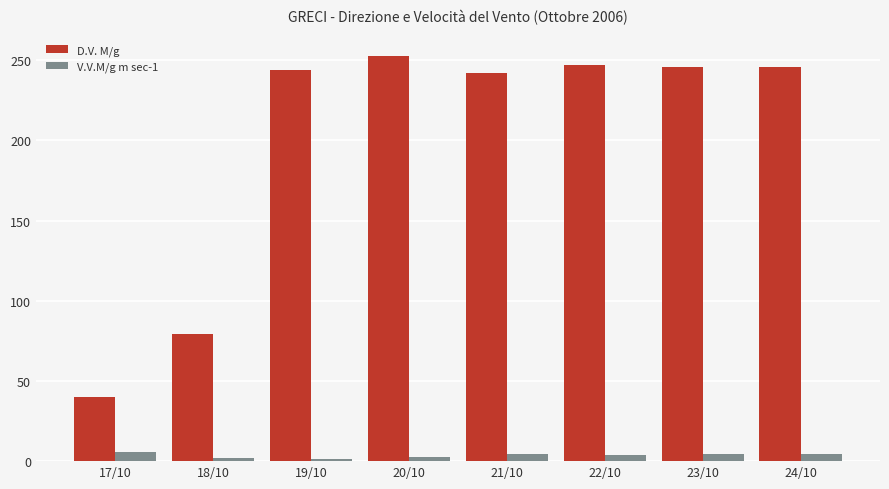

Where is D.V. M/g nearest to the value 146?

18/10